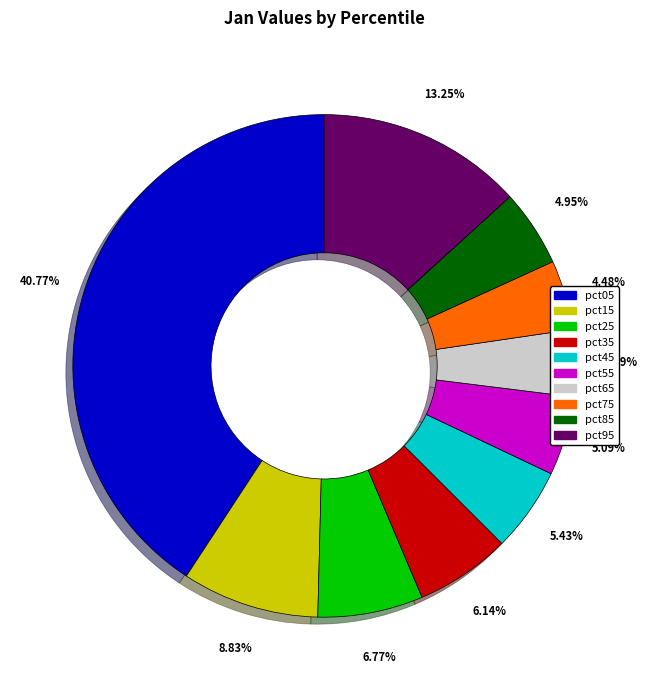

To the nearest percent, what is the difference between the pct25 and pct85 slice percentages?

2%